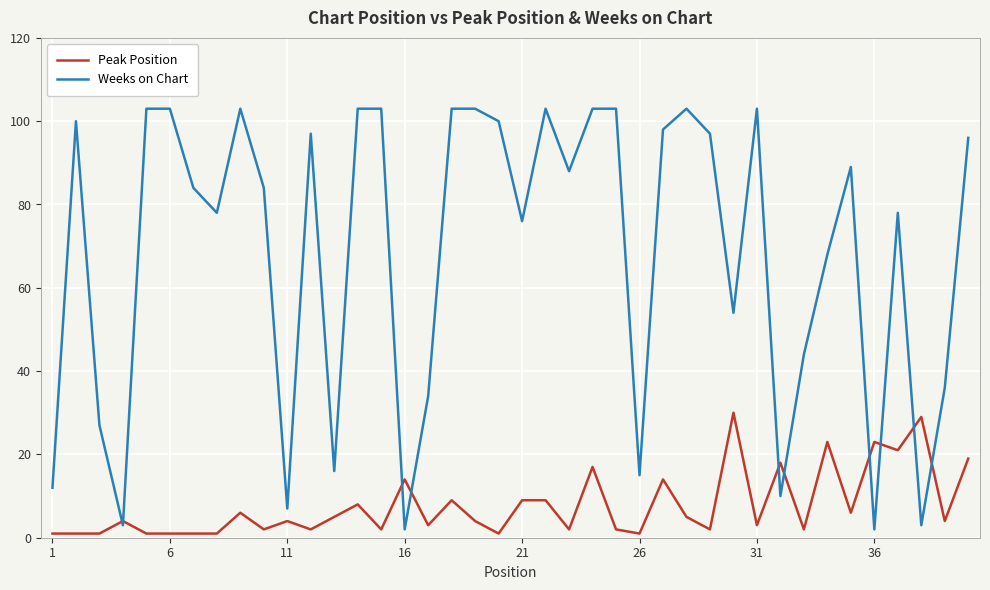

Rank the series by their maximum value, from lowest to highest.

Peak Position, Weeks on Chart